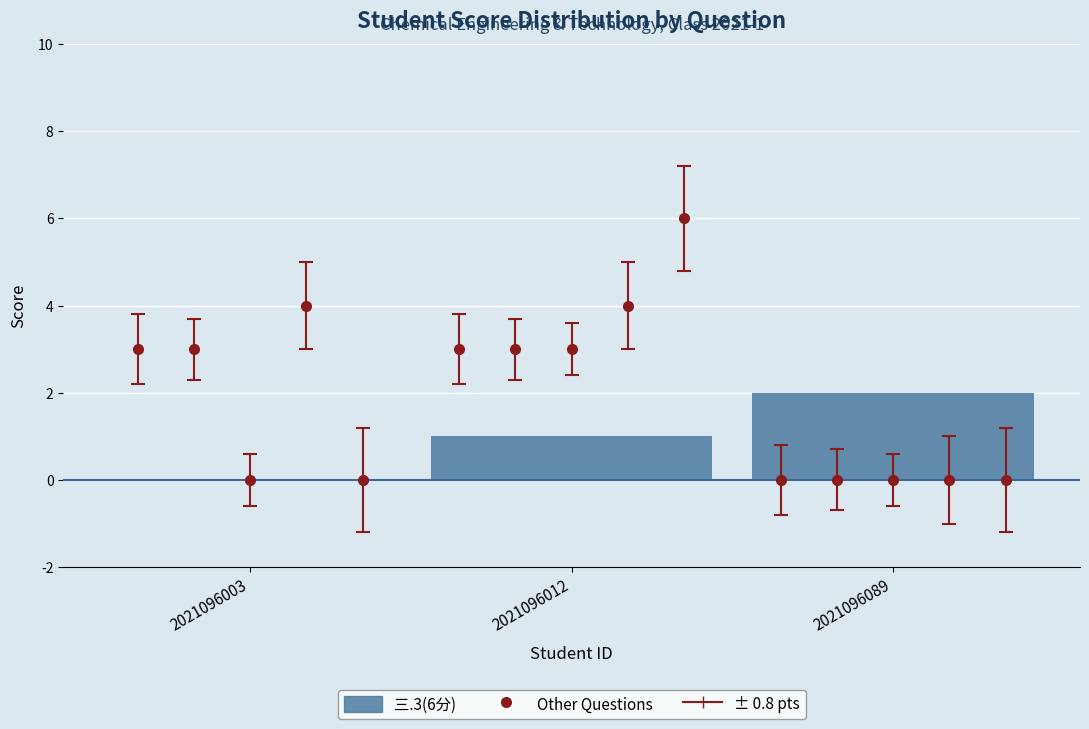

The chart shows a value of 1 at 2021096003. True or false?

False